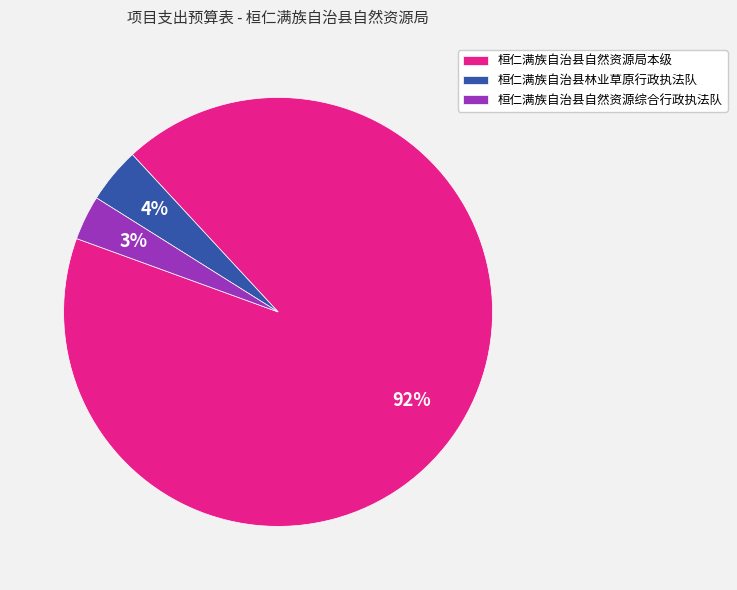

To the nearest percent, what portion does 桓仁满族自治县自然资源综合行政执法队 represent?

3%